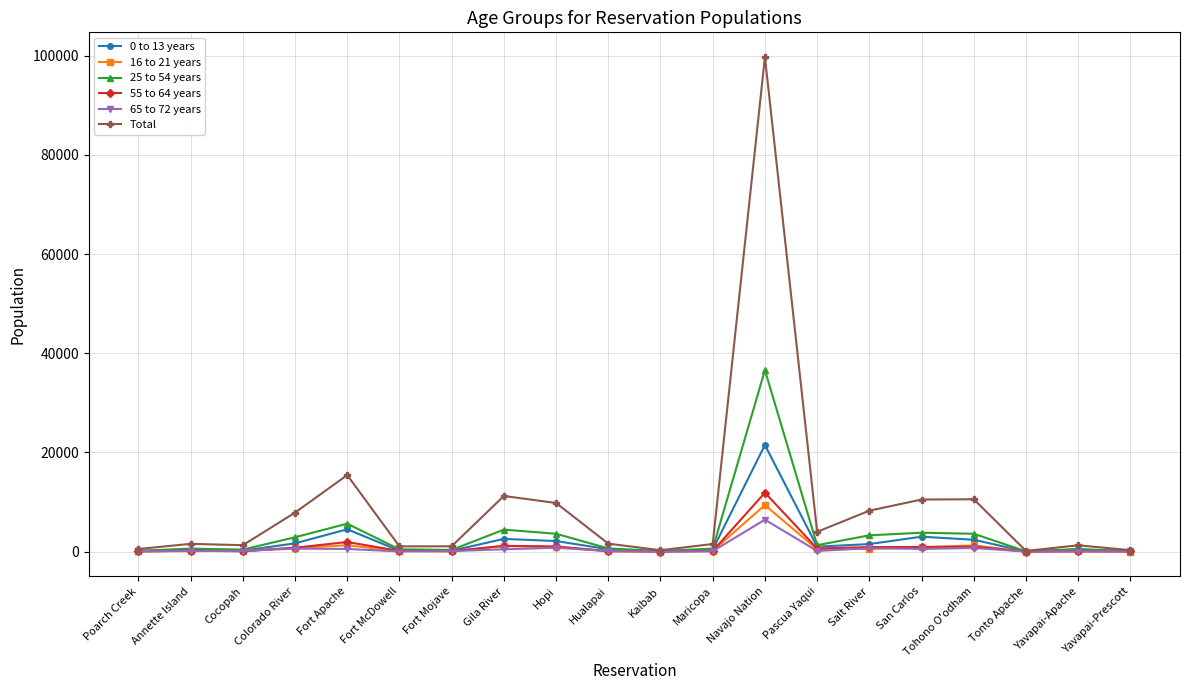

Which series has the largest total across all categories?

Total